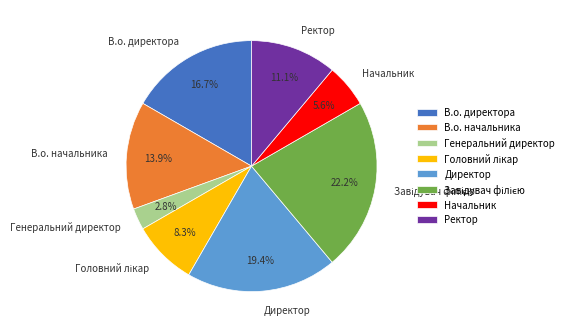

Which category has the smallest portion of the pie?

Генеральний директор